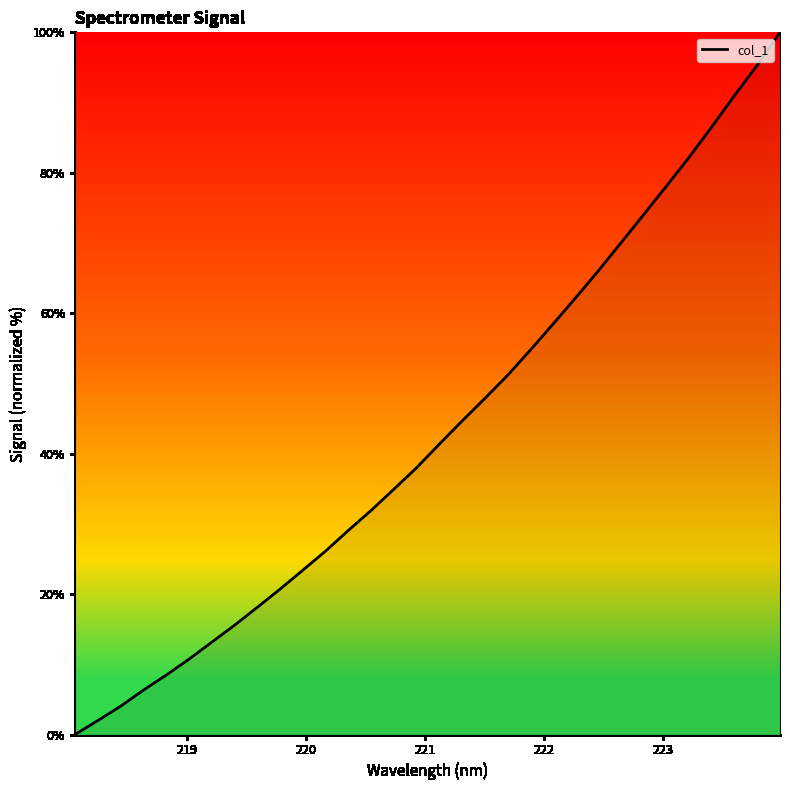

How many lines are shown in the chart?

1